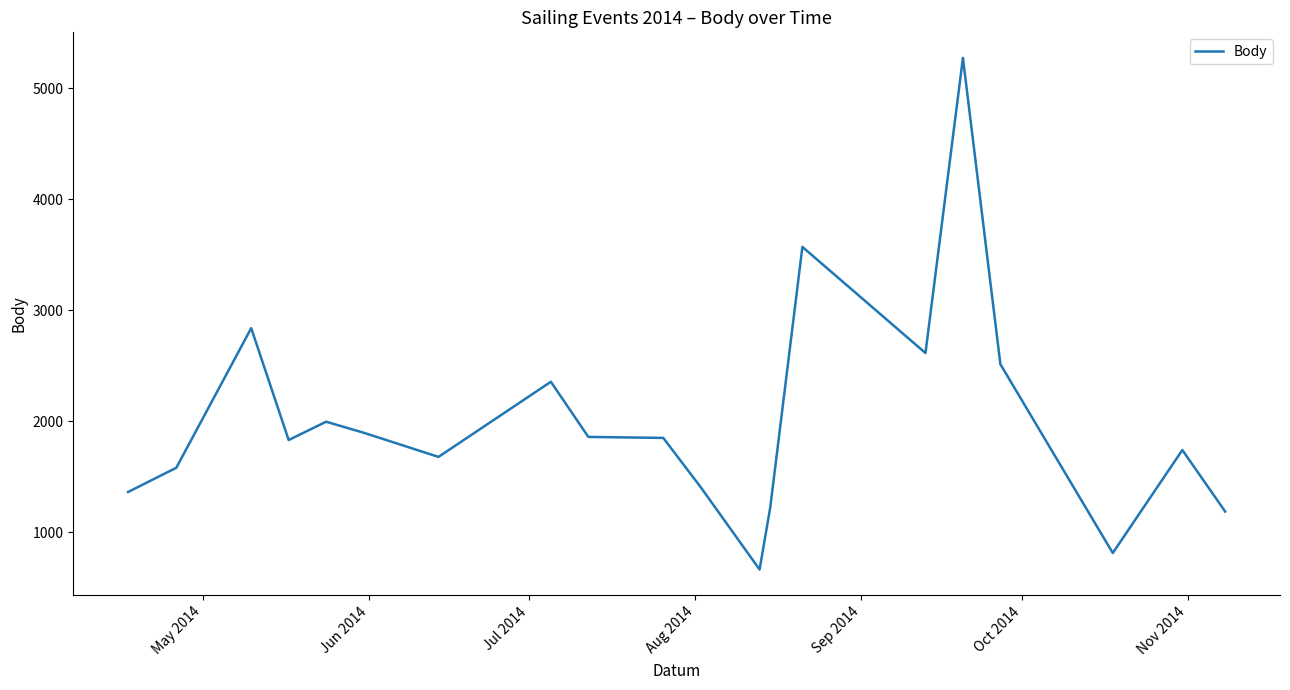

What is the difference between the maximum and minimum values?

4610